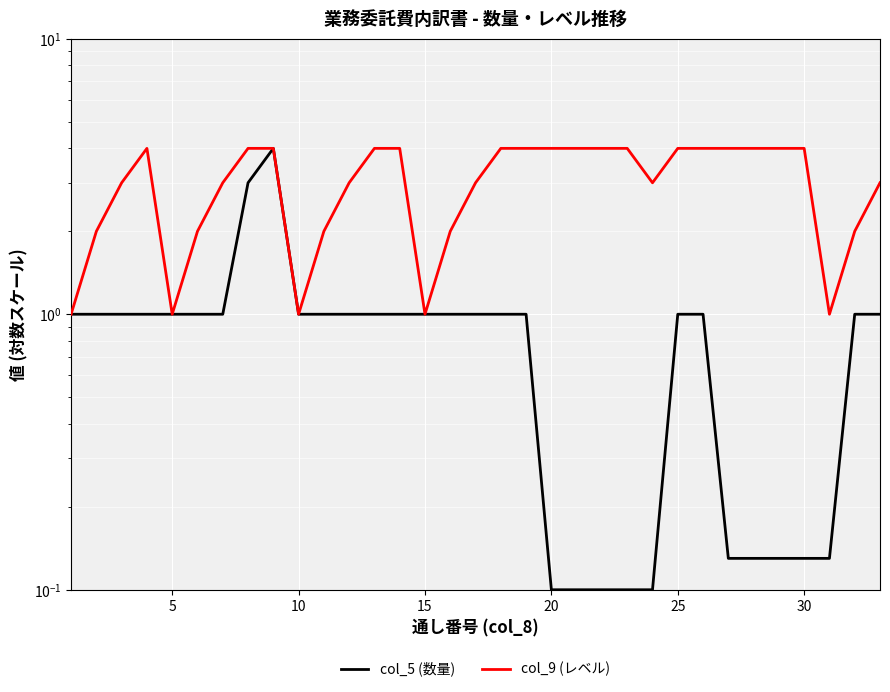

How many lines are shown in the chart?

2